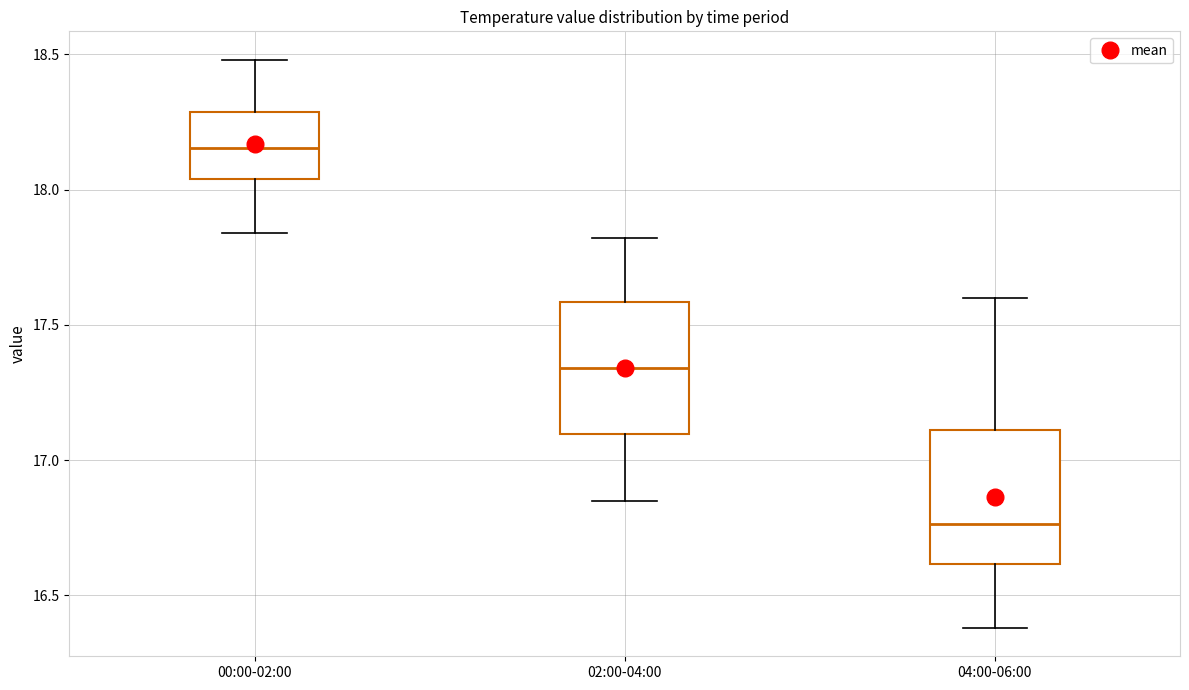

Where does the upper whisker of the box for 04:00-06:00 end on the y-axis? The values are not printed on the chart, so give them approximately, as read against the axis.

17.60